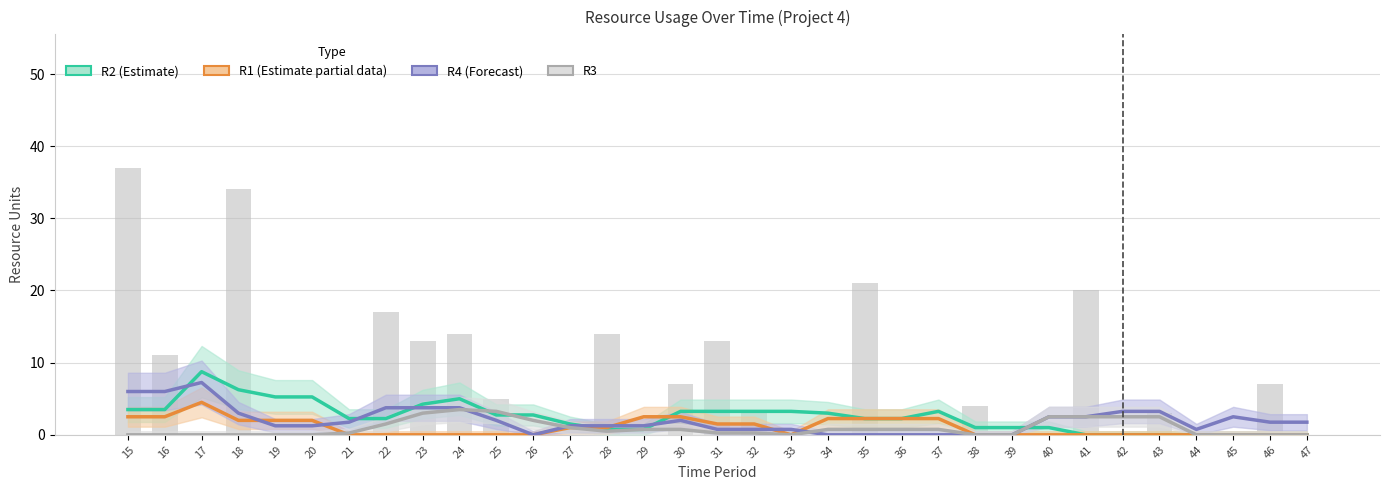

How many series are shown in this chart?

4